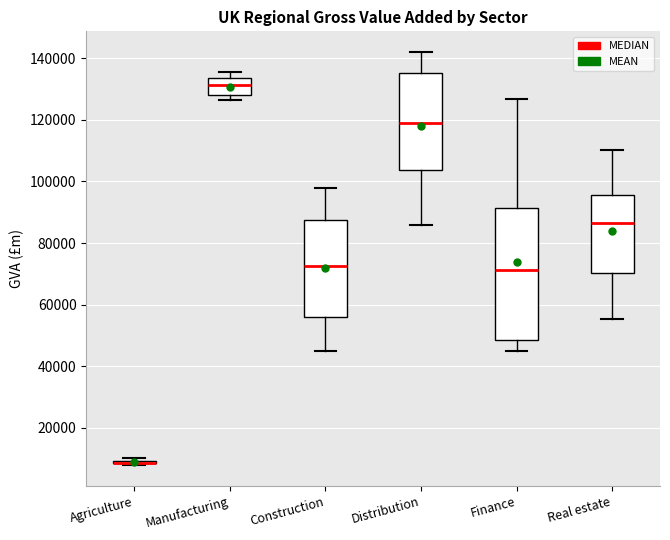

Reading left to right, read every box against the y-axis: the position of its median line, the range the box covers, and the ends of its whiskers. The values are not printed on the chart, so give them approximately, as read against the axis.

Agriculture: box collapsed to a line at 8000, whiskers 8000 to 10000
Manufacturing: median 132000, box 128000 to 134000, whiskers 126000 to 136000
Construction: median 72000, box 56000 to 88000, whiskers 46000 to 98000
Distribution: median 120000, box 104000 to 136000, whiskers 86000 to 142000
Finance: median 72000, box 48000 to 92000, whiskers 44000 to 126000
Real estate: median 86000, box 70000 to 96000, whiskers 56000 to 110000